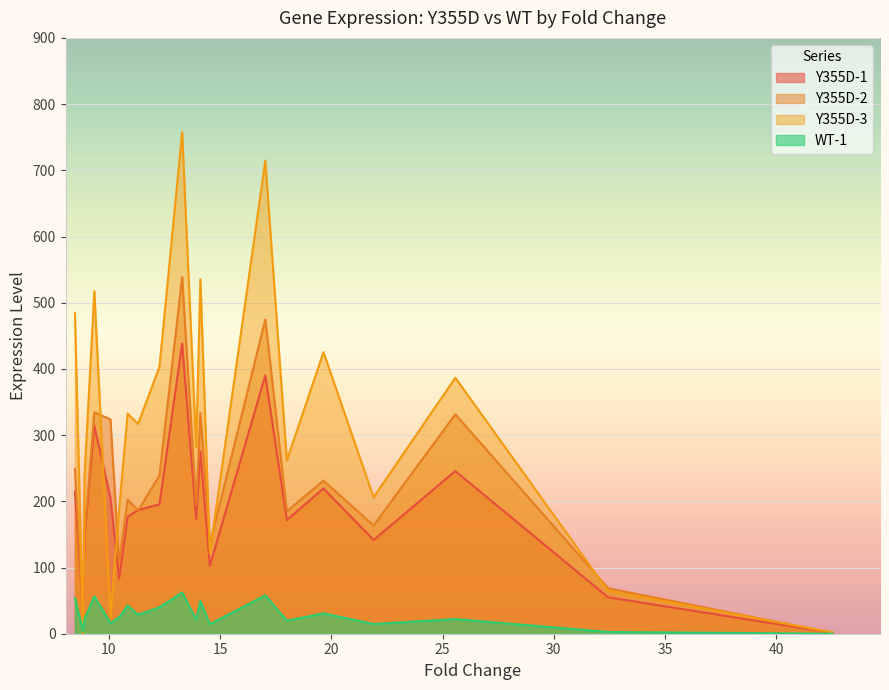

Which series has the widest spread of values?

Y355D-3